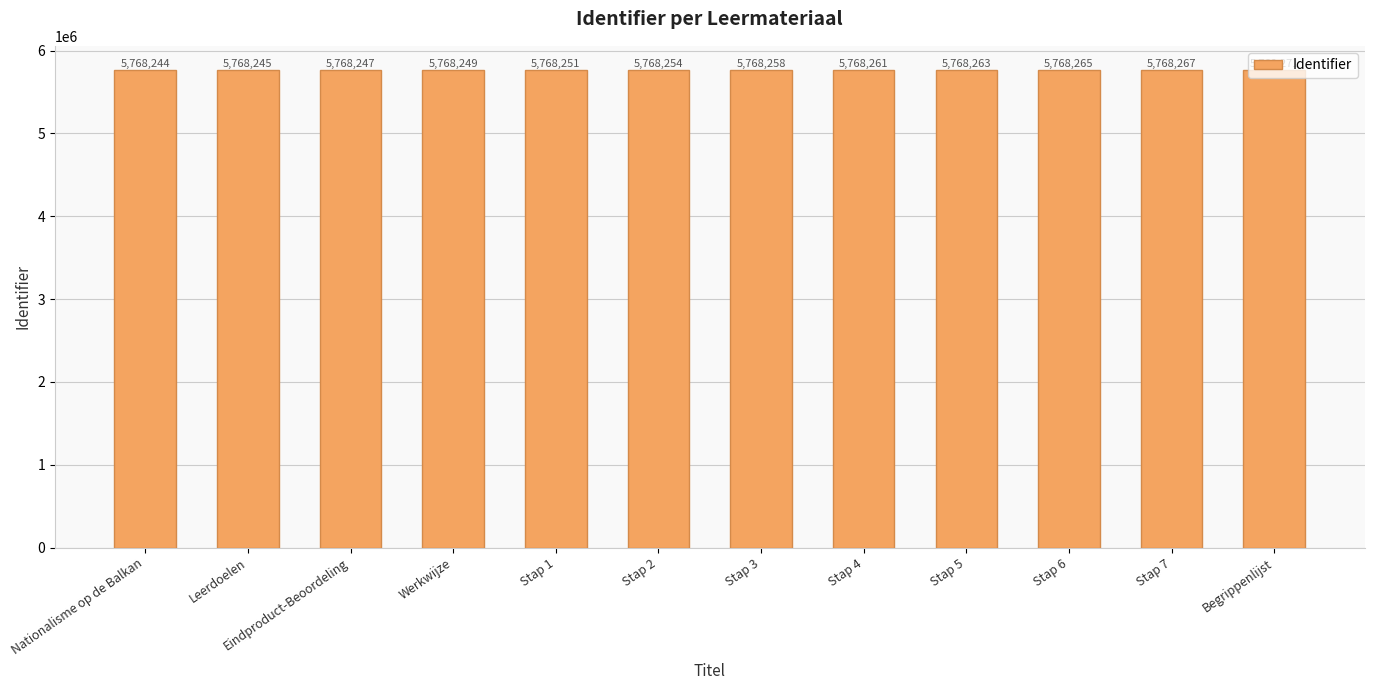

What is the value of the 11th bar from the left?

5768267